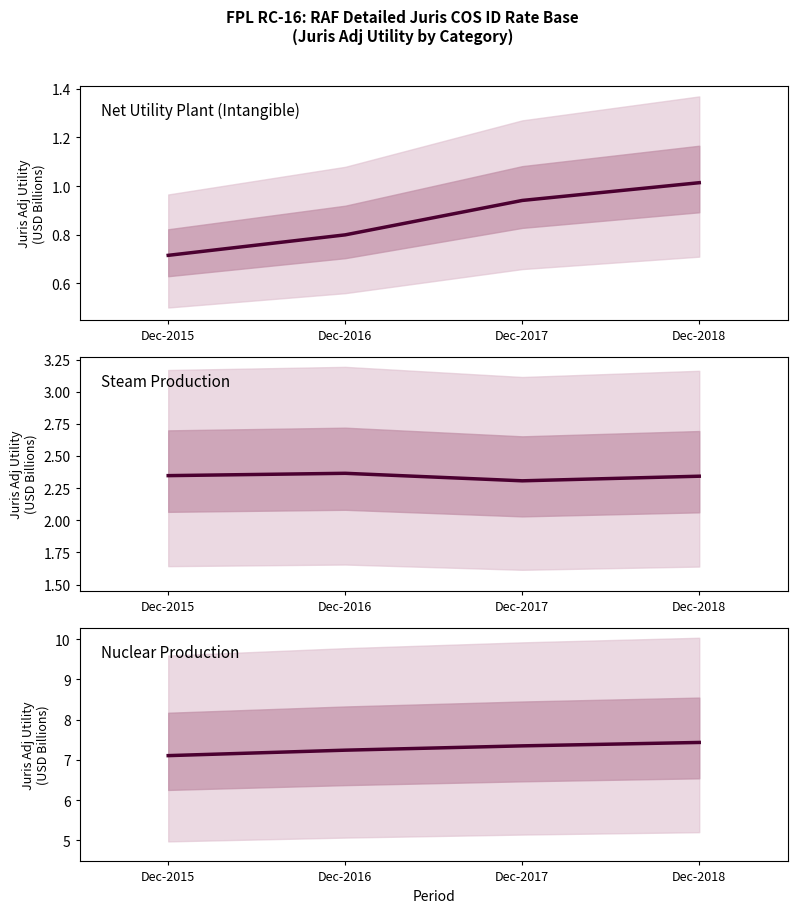

What is the average value of the Nuclear Production series?

7.3